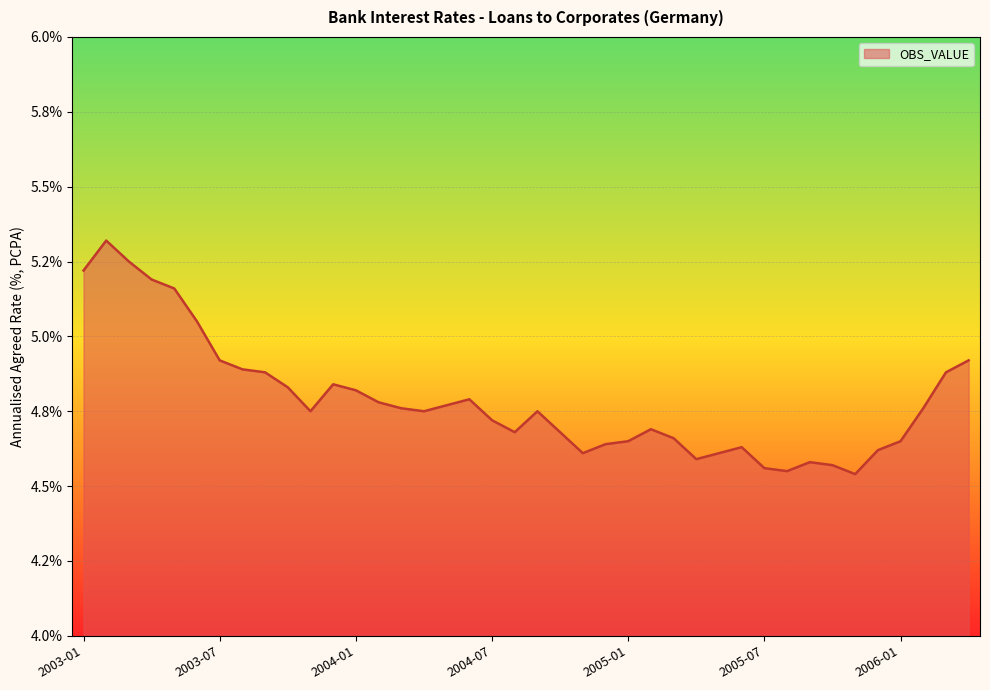

Is this an area chart (filled region under the line)?

Yes